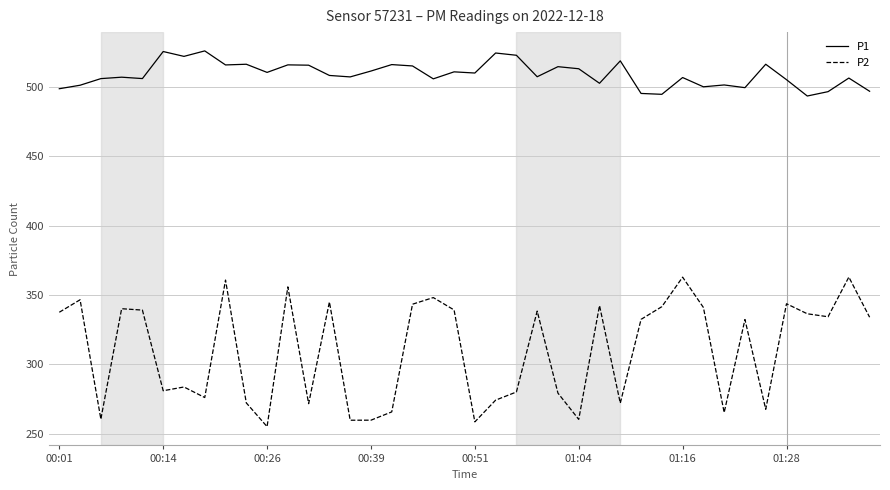

What are all the series names shown in the legend?

P1, P2